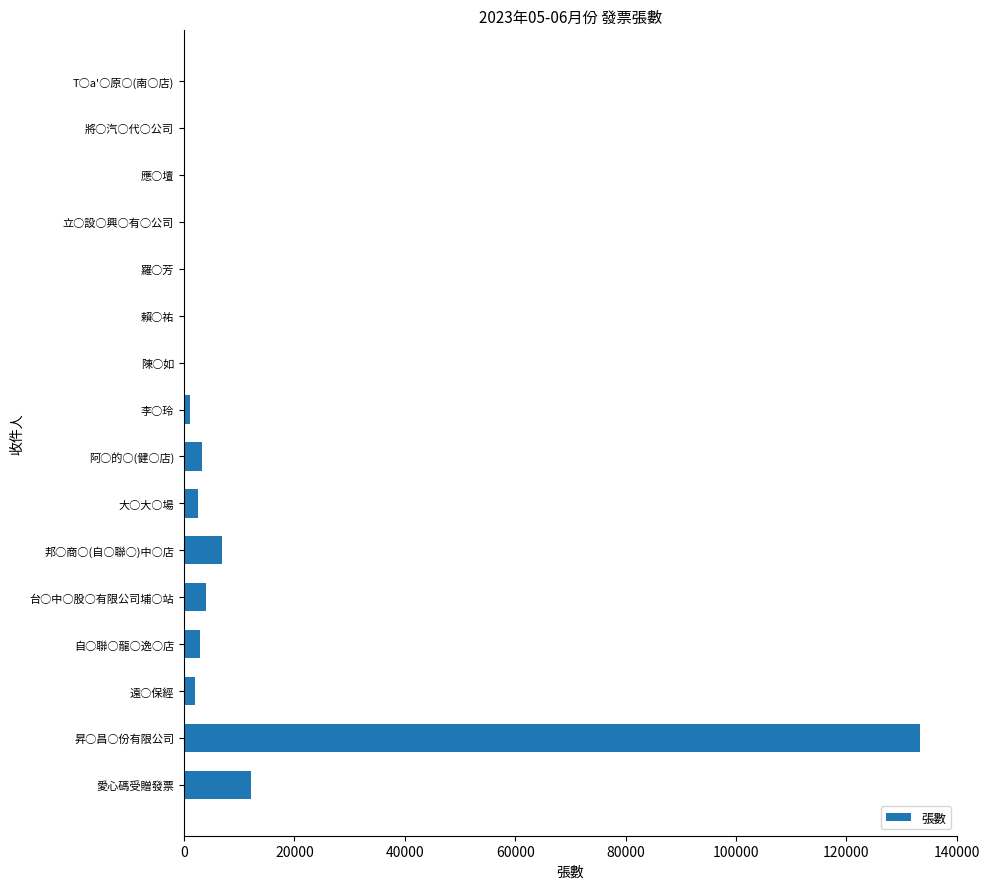

How many series are shown in this chart?

1